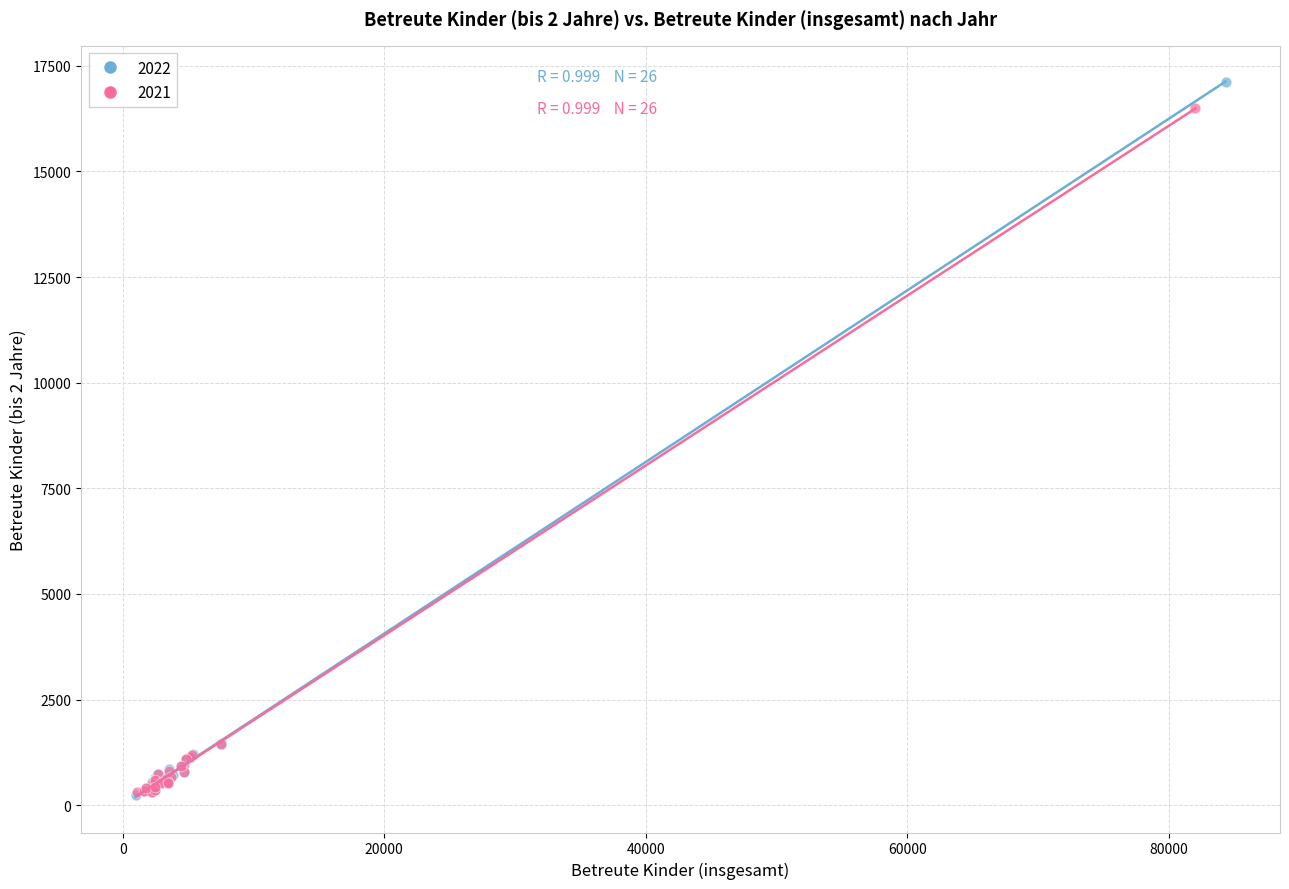

Which series has the widest spread of Y values?

2022